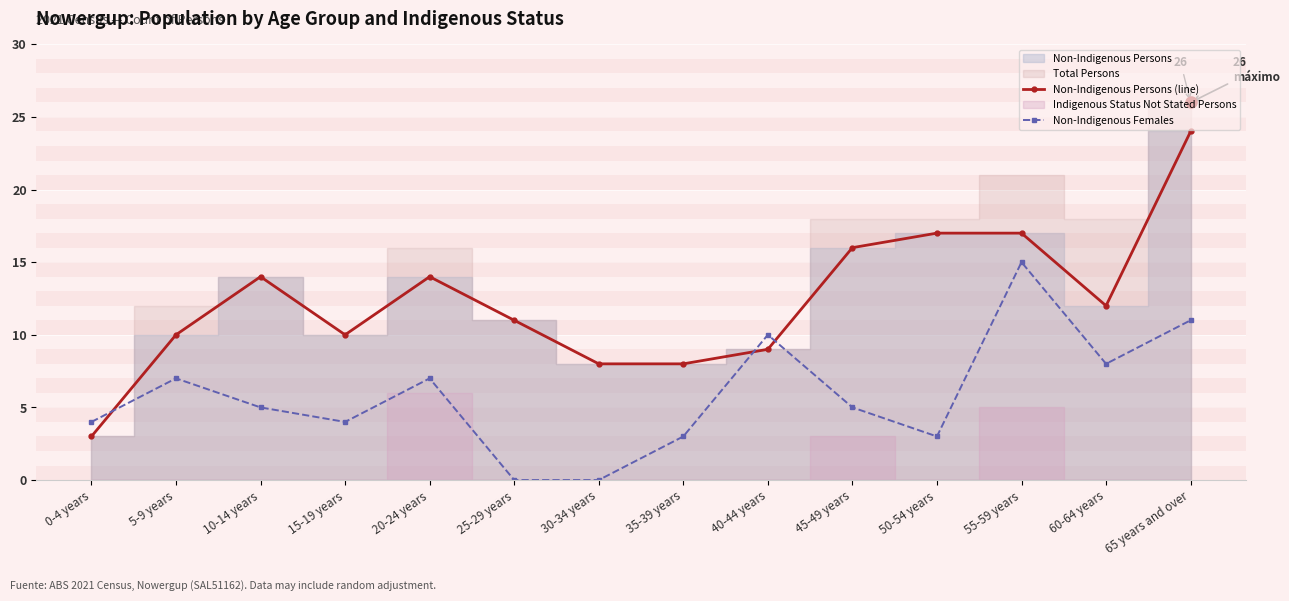

Between which two adjacent categories do Non-Indigenous Females and Non-Indigenous Persons (line) first intersect?

0-4 years and 5-9 years